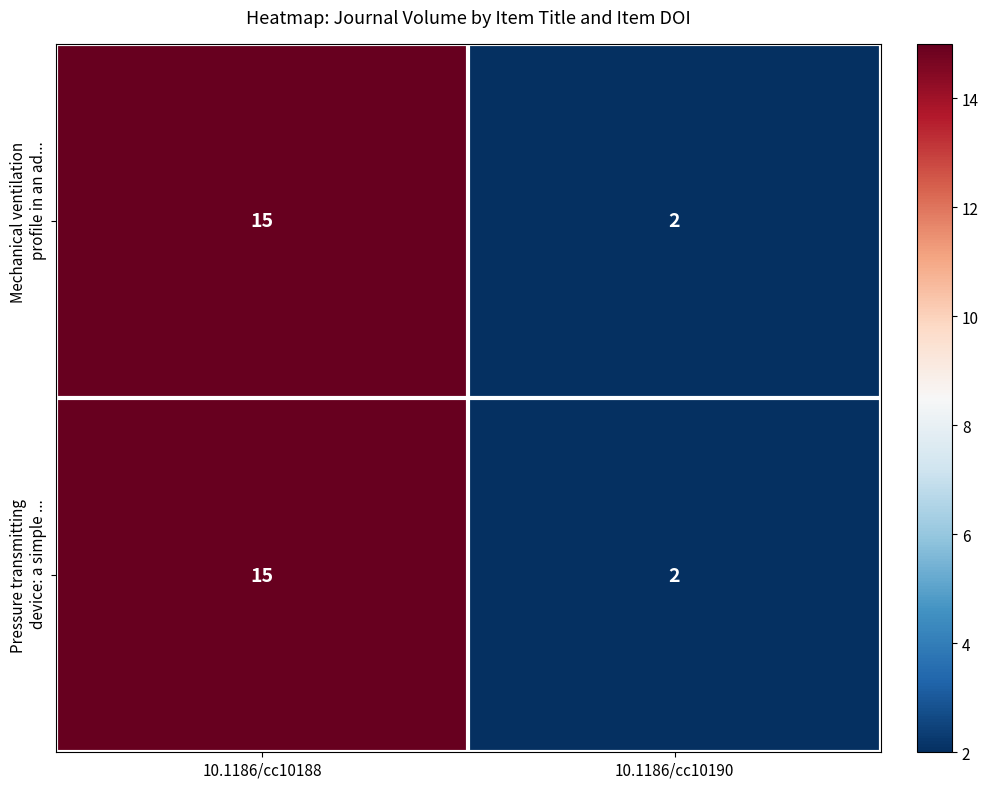

At which category does the chart reach its peak across all series?

10.1186/cc10188